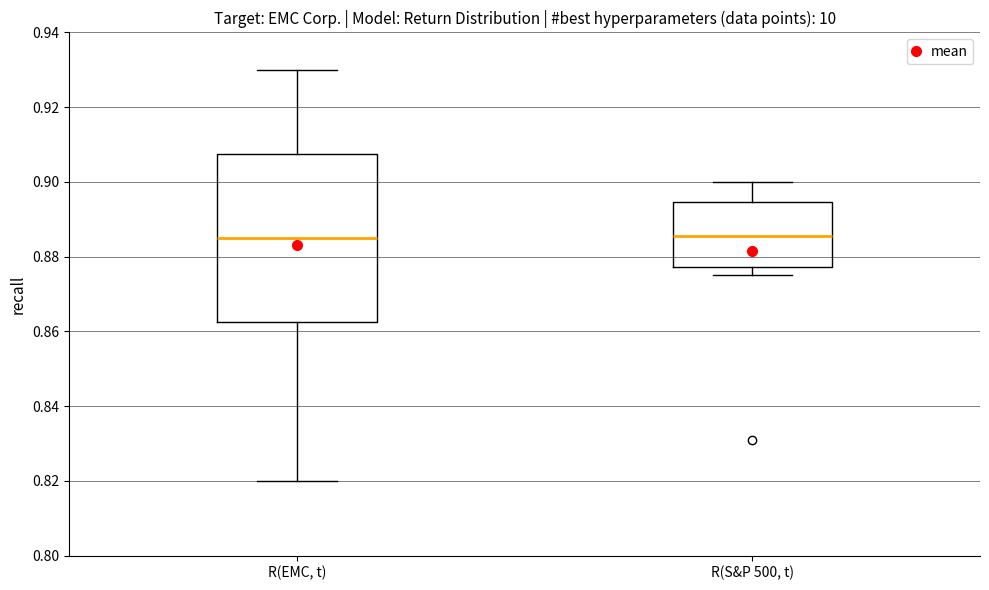

Comparing the boxes themselves (not the whiskers), which one is the tallest?

R(EMC, t)